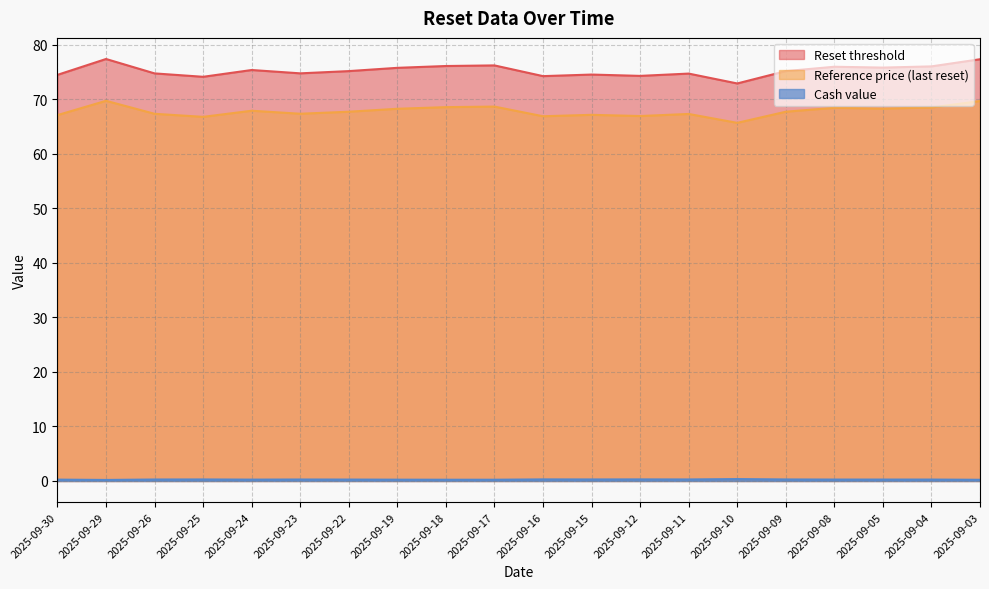

Rank the series by their maximum value, from lowest to highest.

Cash value, Reference price (last reset), Reset threshold